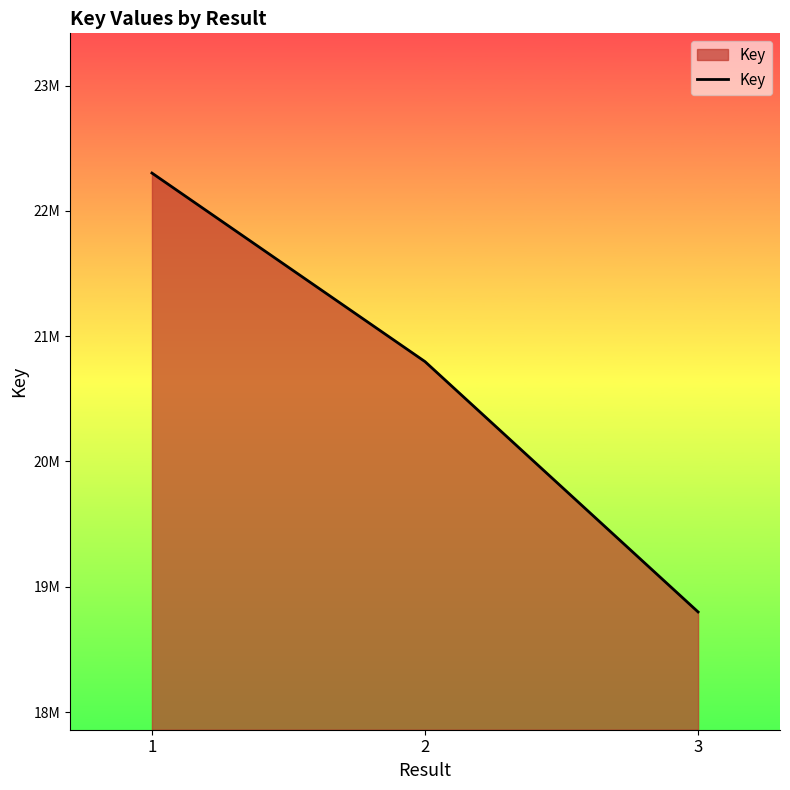

Is this an area chart (filled region under the line)?

Yes